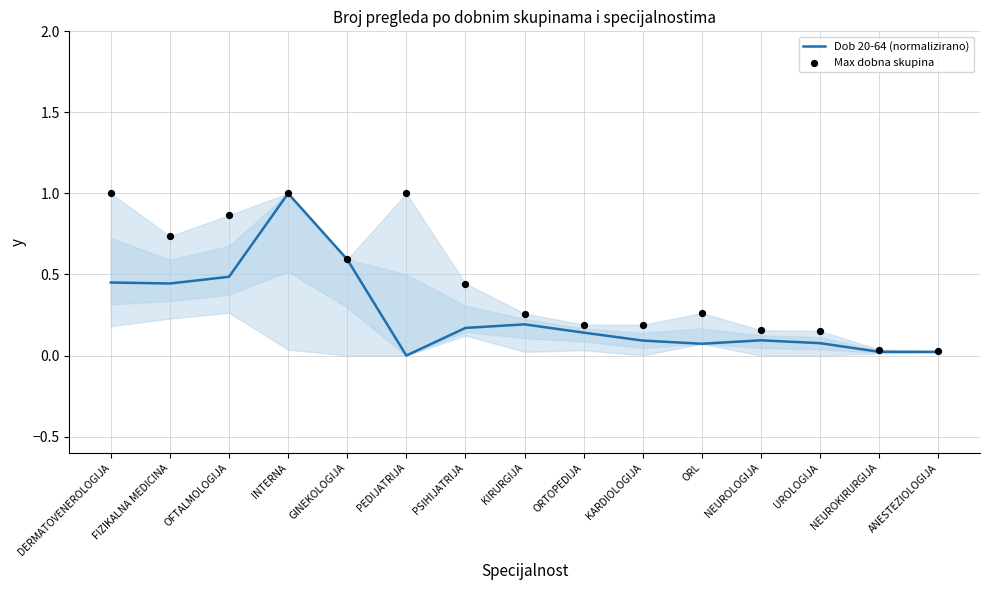

What are all the series names shown in the legend?

Dob 20-64 (normalizirano), Max dobna skupina